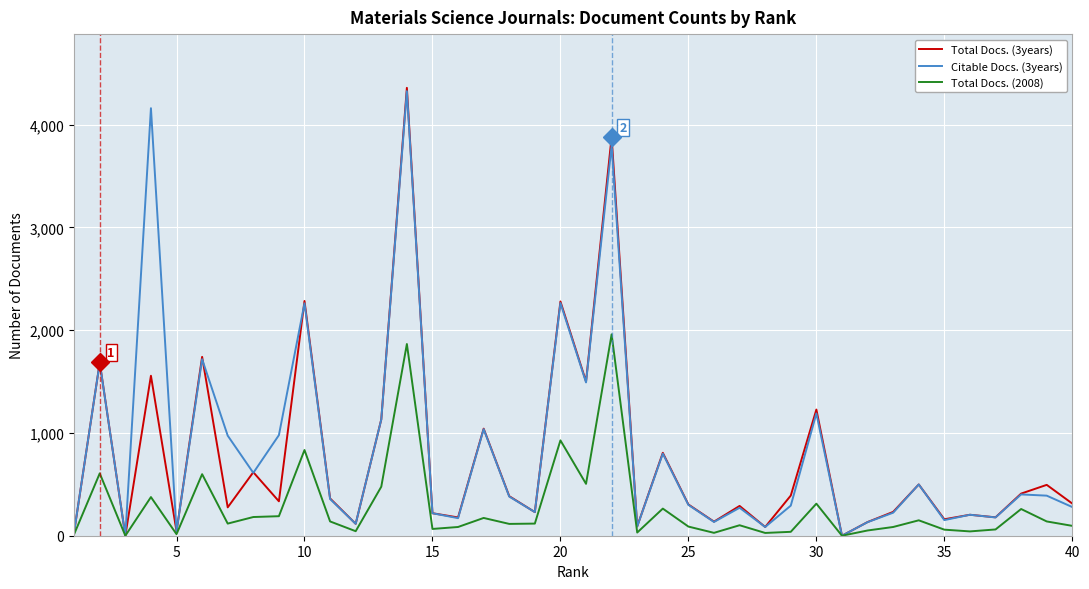

What is the maximum value for Total Docs. (3years)?

4359